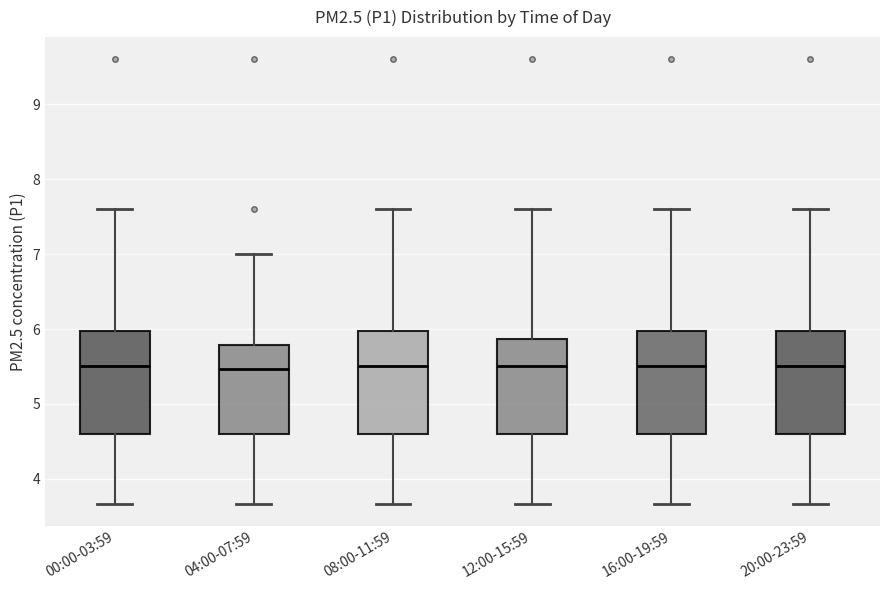

Reading left to right, transcribe this box plot: for each box, give where its median line is, the range the box spans, and where its two whiskers end, as read against the y-axis. The values are not printed on the chart, so give them approximately, as read against the axis.

00:00-03:59: median 5.5, box 4.6 to 6.0, whiskers 3.7 to 7.6
04:00-07:59: median 5.5, box 4.6 to 5.8, whiskers 3.7 to 7.0
08:00-11:59: median 5.5, box 4.6 to 6.0, whiskers 3.7 to 7.6
12:00-15:59: median 5.5, box 4.6 to 5.9, whiskers 3.7 to 7.6
16:00-19:59: median 5.5, box 4.6 to 6.0, whiskers 3.7 to 7.6
20:00-23:59: median 5.5, box 4.6 to 6.0, whiskers 3.7 to 7.6